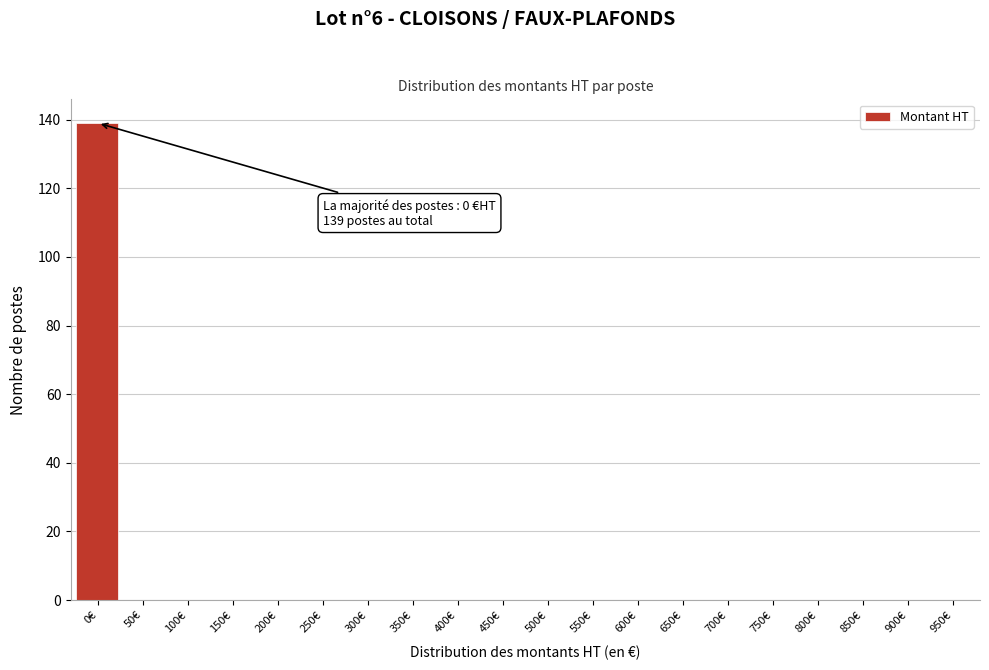

Is it true that the value at 850€ is 0?

True